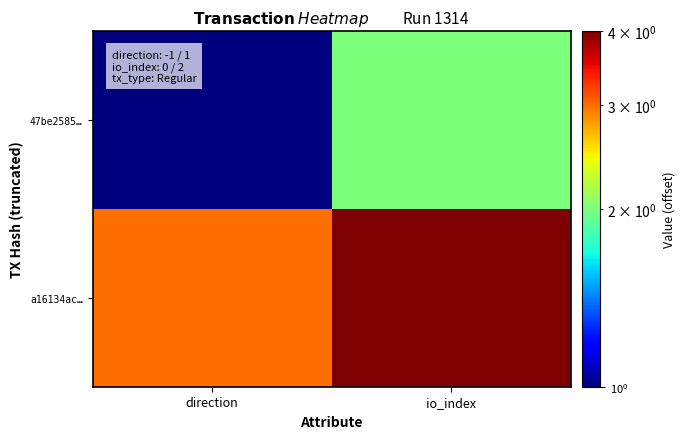

Reading left to right, extract all data points from this chart.

47be2585…: direction=1	io_index=2
a16134ac…: direction=3	io_index=4